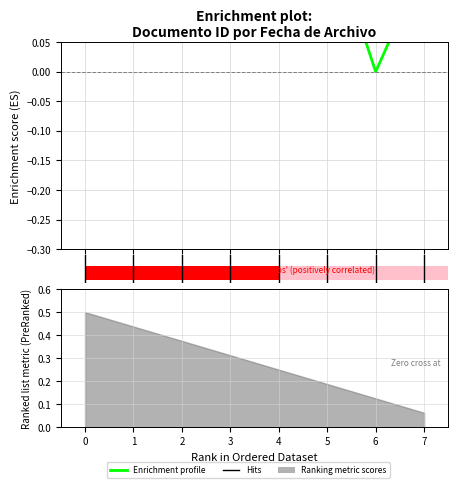

How many bars are there in total?

8